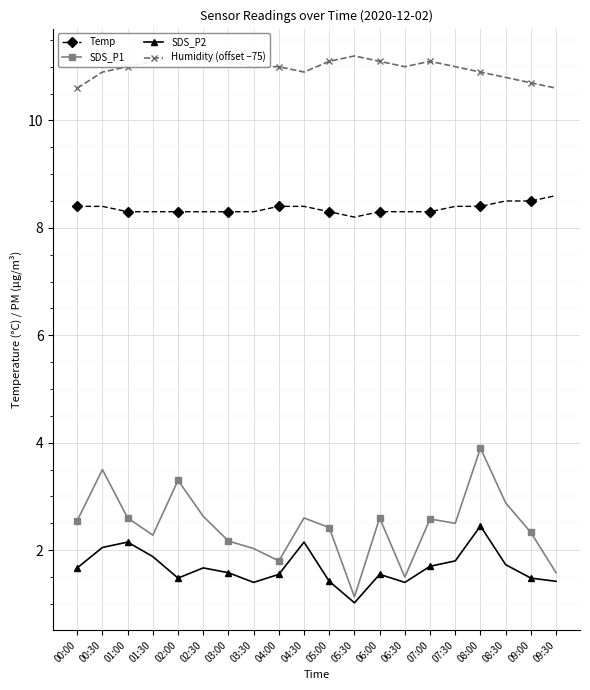

How many Humidity (offset −75) values are between 10 and 11?

12